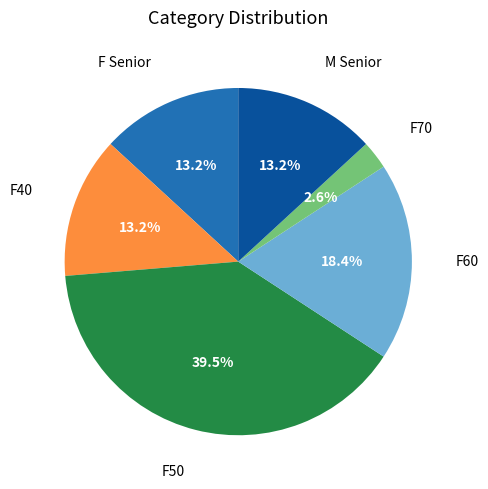

Is there a majority slice in this chart?

No